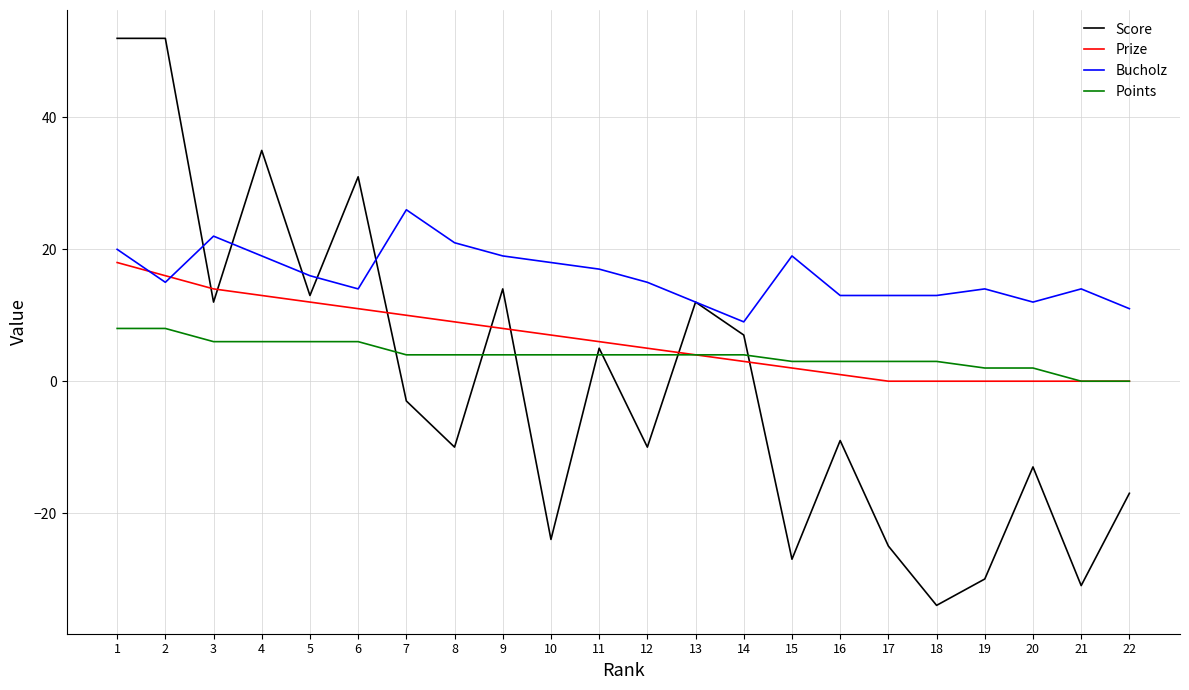

True or false: Bucholz and Prize cross at least once.

True